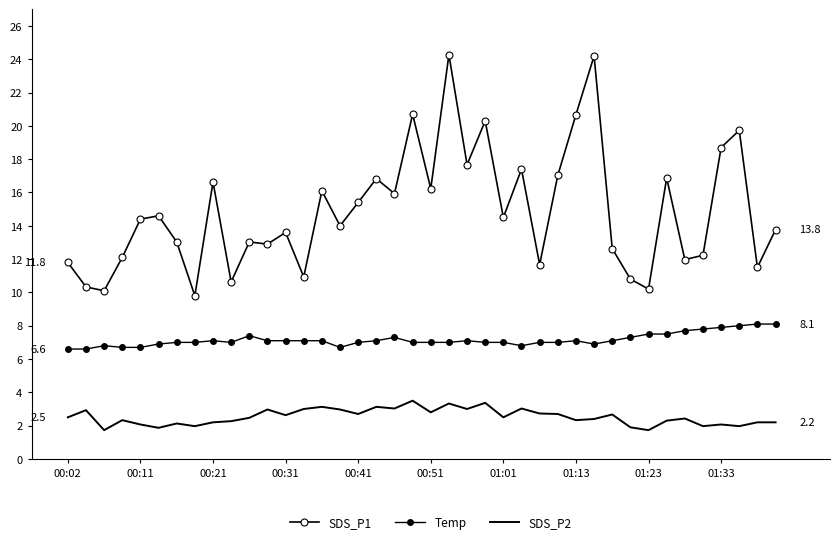

List the series in order of their overall mean, lowest first.

SDS_P2, Temp, SDS_P1